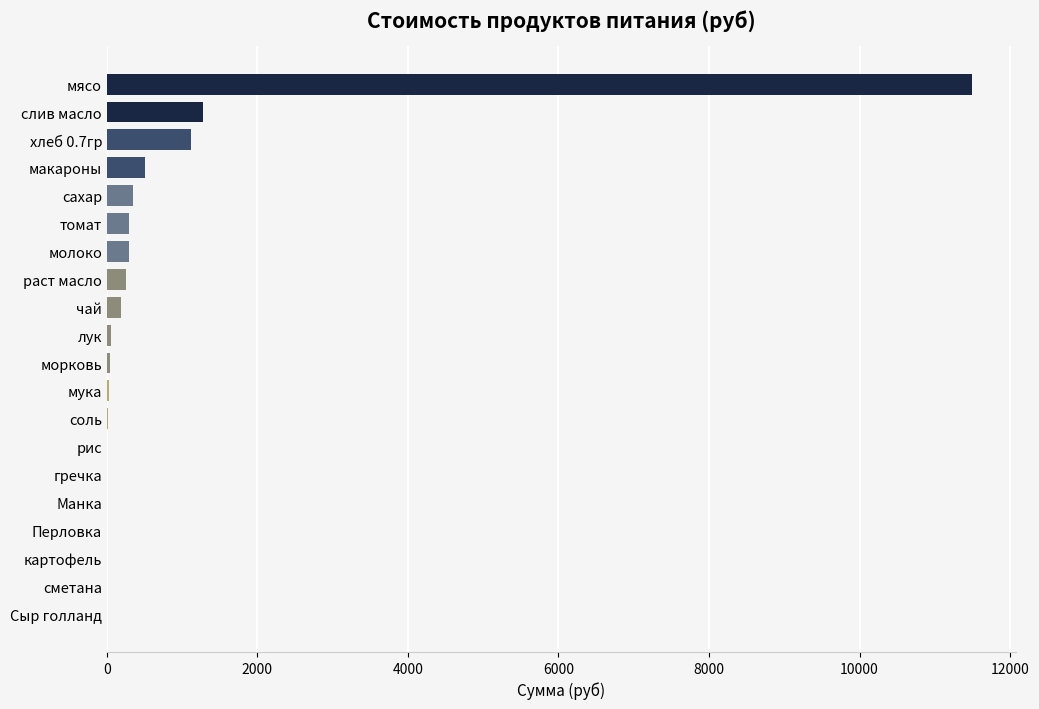

The value at макароны is 511.0. True or false?

True